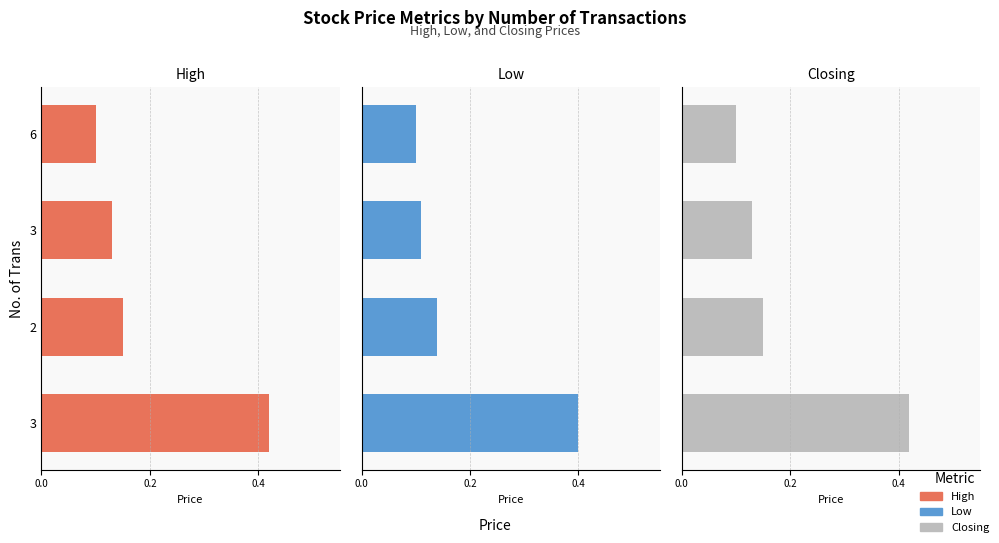

What is the value of the Low bar at the 4th from the left?

0.1